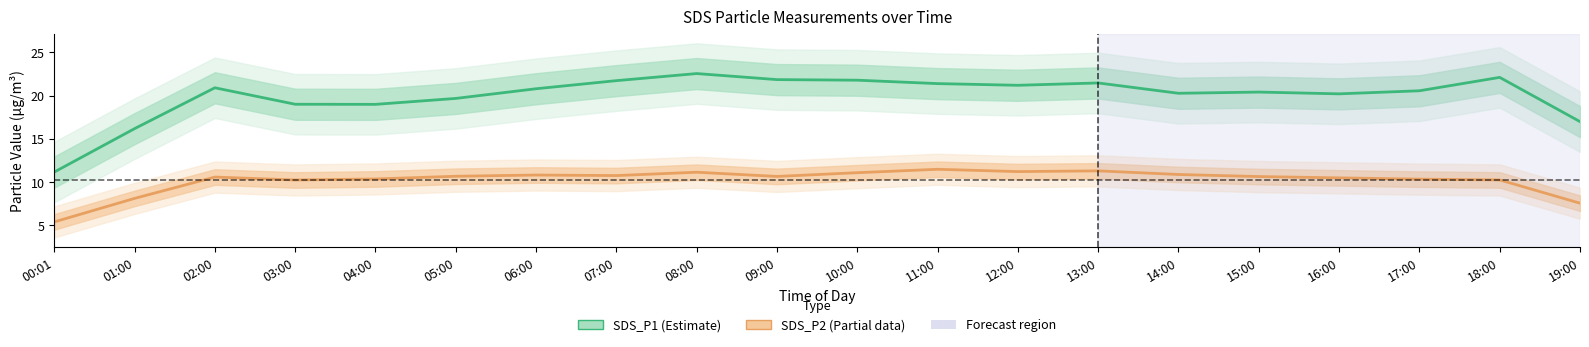

At which category is the sum across all series the highest?

08:00